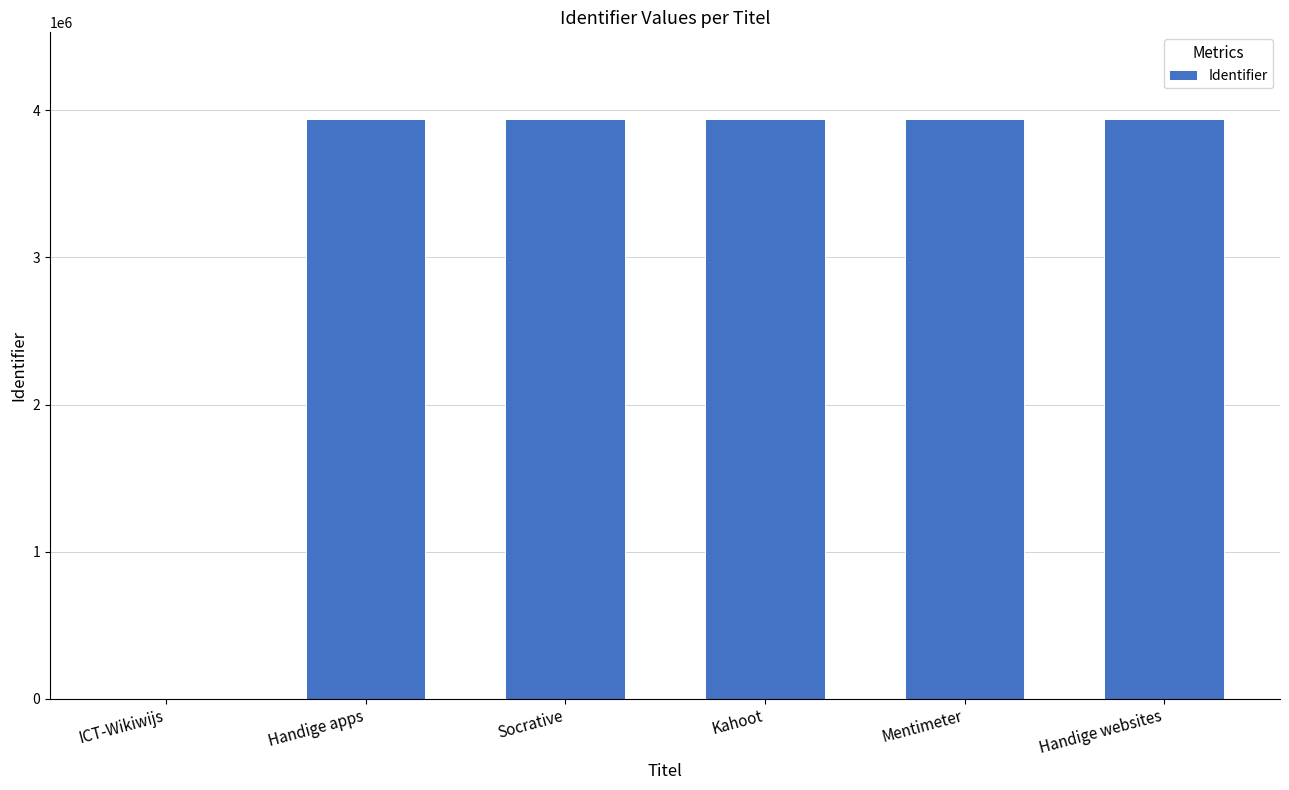

The chart shows a value of 5129432 at Handige websites. True or false?

False